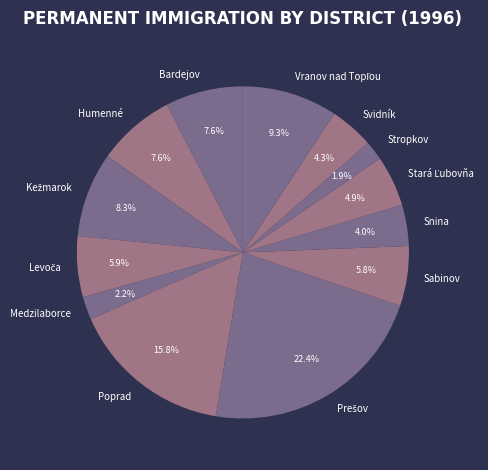

Does Sabinov account for over 50% of the chart?

No